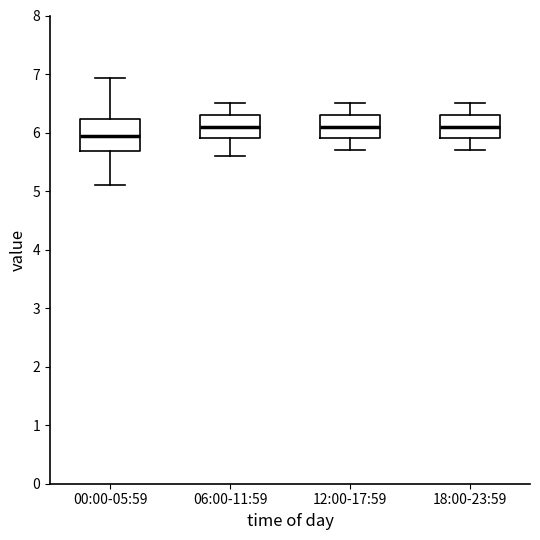

Reading left to right, transcribe this box plot: for each box, give where its median line is, the range the box spans, and where its two whiskers end, as read against the y-axis. The values are not printed on the chart, so give them approximately, as read against the axis.

00:00-05:59: median 5.9, box 5.7 to 6.2, whiskers 5.1 to 6.9
06:00-11:59: median 6.1, box 5.9 to 6.3, whiskers 5.6 to 6.5
12:00-17:59: median 6.1, box 5.9 to 6.3, whiskers 5.7 to 6.5
18:00-23:59: median 6.1, box 5.9 to 6.3, whiskers 5.7 to 6.5